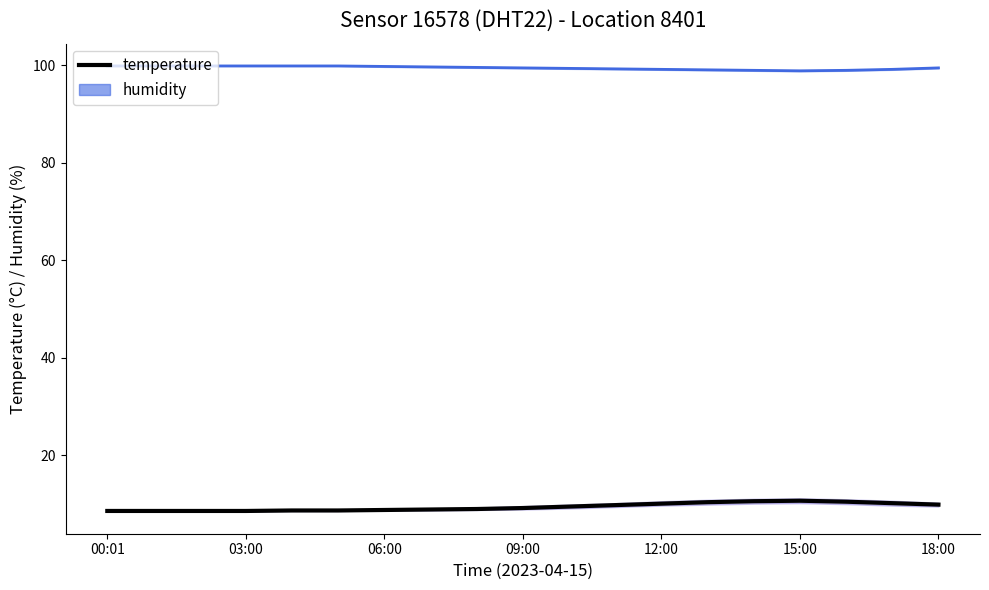

Does the chart have visible grid lines?

No